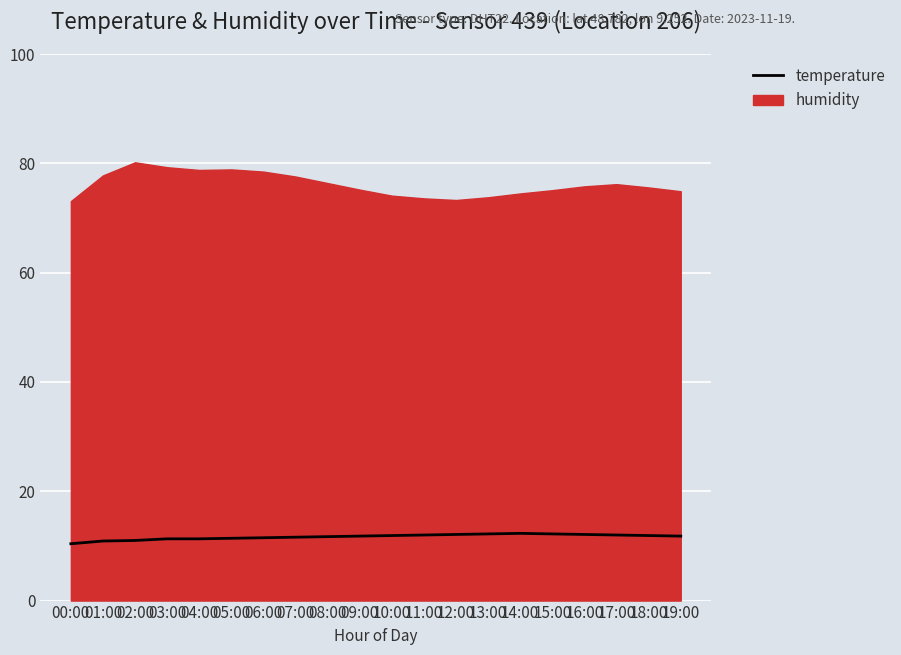

The value at 11:00 is 12.0. True or false?

True